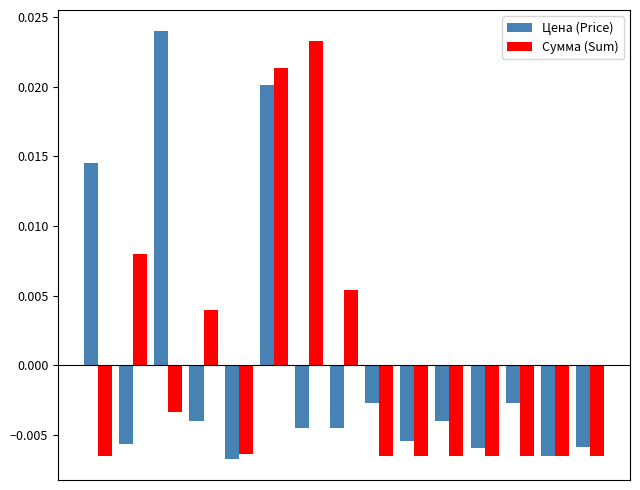

At how many categories does at least one series exceed 0?

7